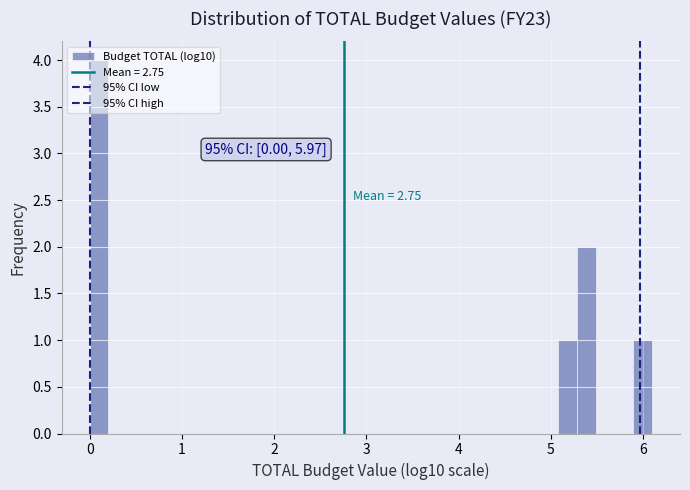

Around what value on the x-axis is the tallest bar? Give the approximate position of its centre, as read against the axis.

0.1